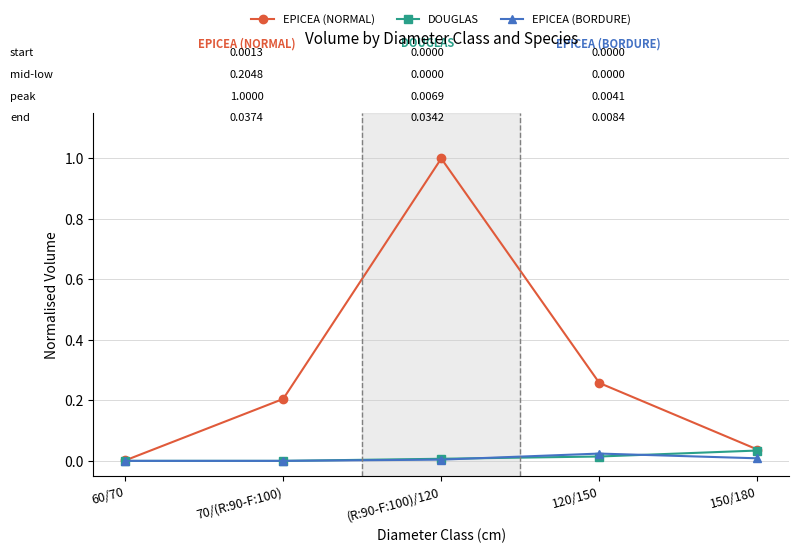

Which series has the widest spread of values?

EPICEA (NORMAL)